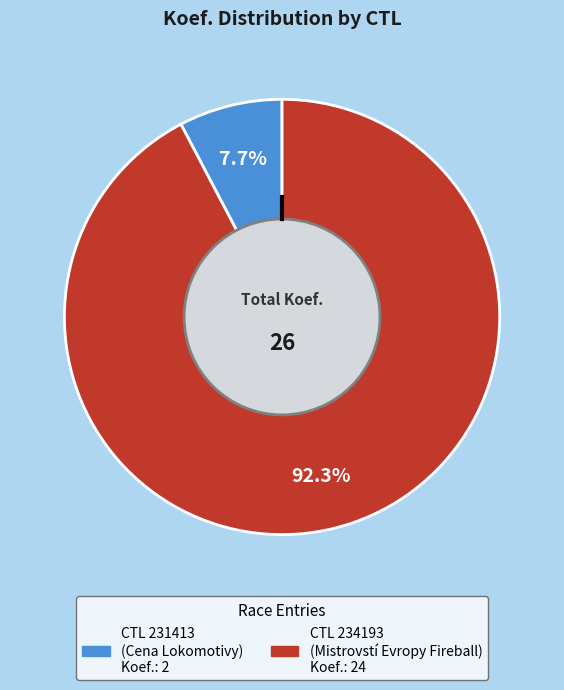

Is there any slice that represents more than half of the pie?

Yes